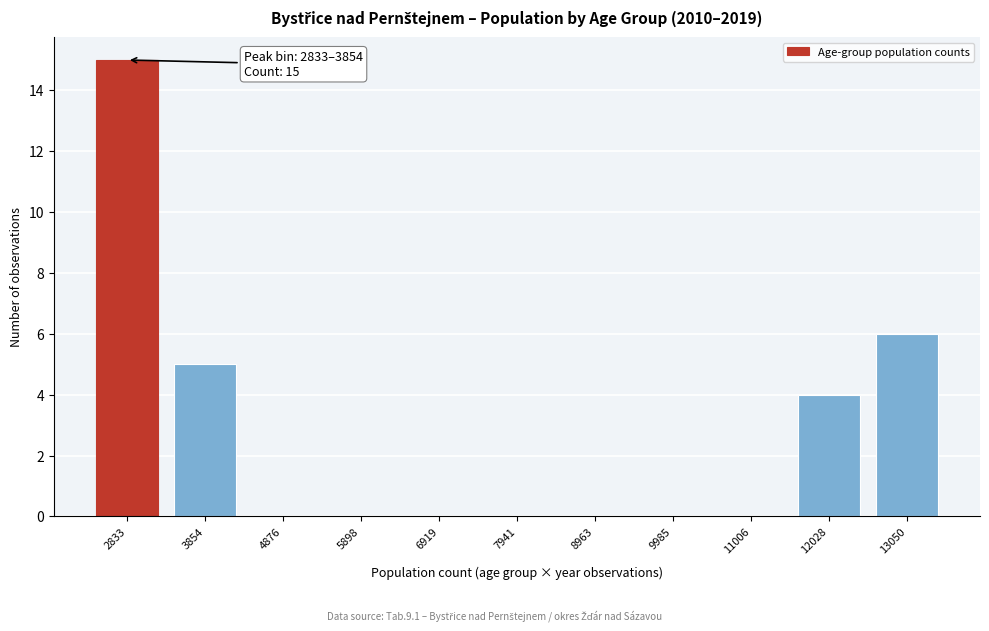

Reading right to left, transcribe all the data shown in this chart.

13050=6	12028=4	11006=0	9985=0	8963=0	7941=0	6919=0	5898=0	4876=0	3854=5	2833=15